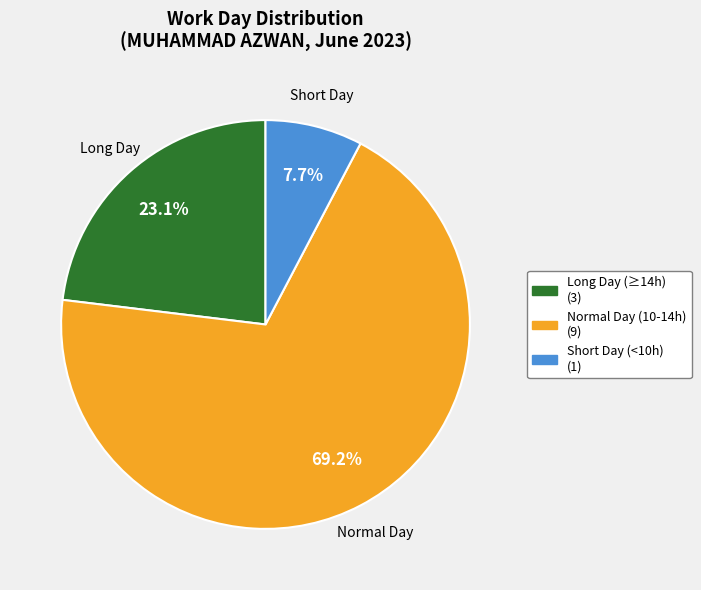

Is there a majority slice in this chart?

Yes